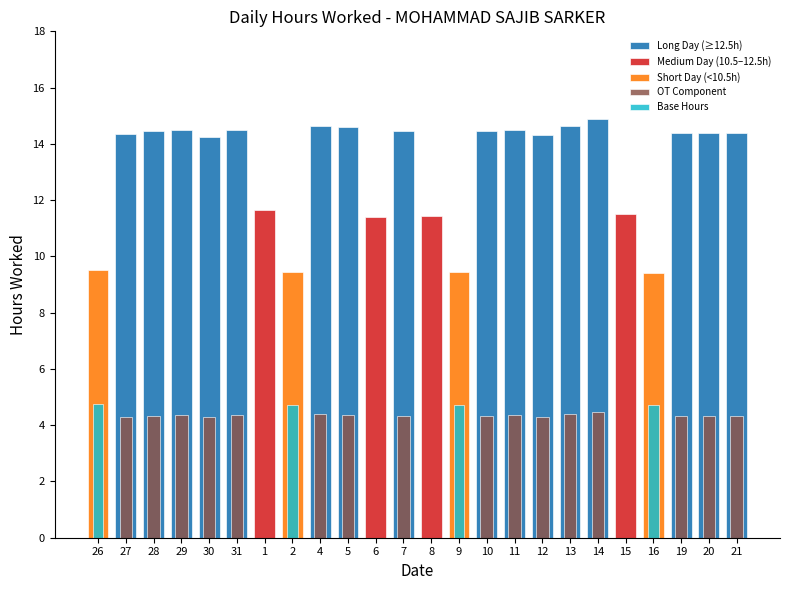

What is the difference between the second highest and second lowest values in the OT Component series?

4.4